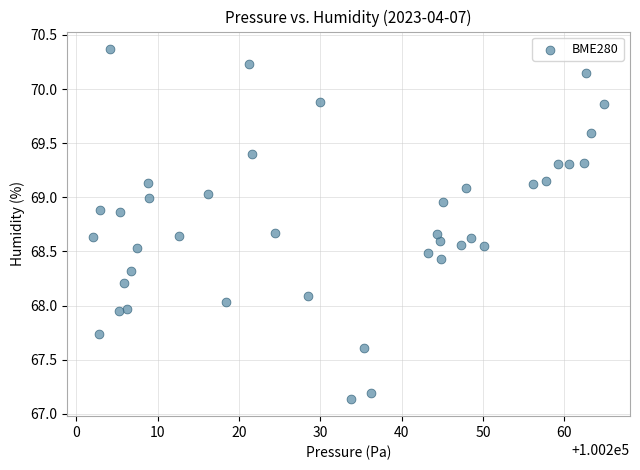

What is the range of Y values (max minus min)?

3.2